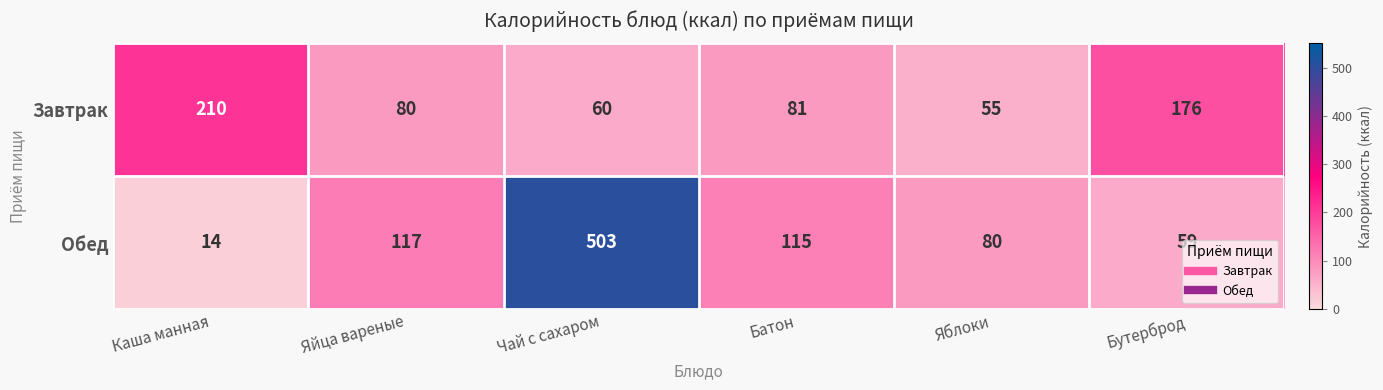

What is the difference between the highest and lowest values at Яйца вареные?

37